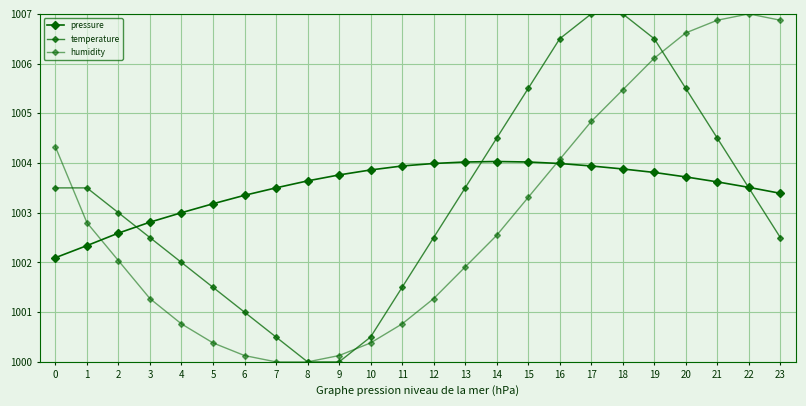

How many lines are shown in the chart?

3